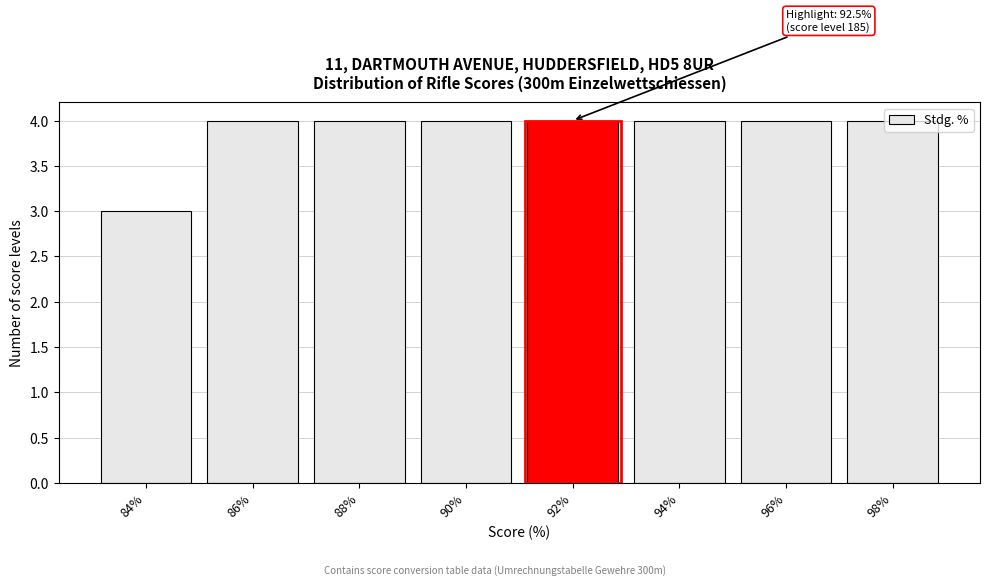

Which category has the lowest value across all series?

84%